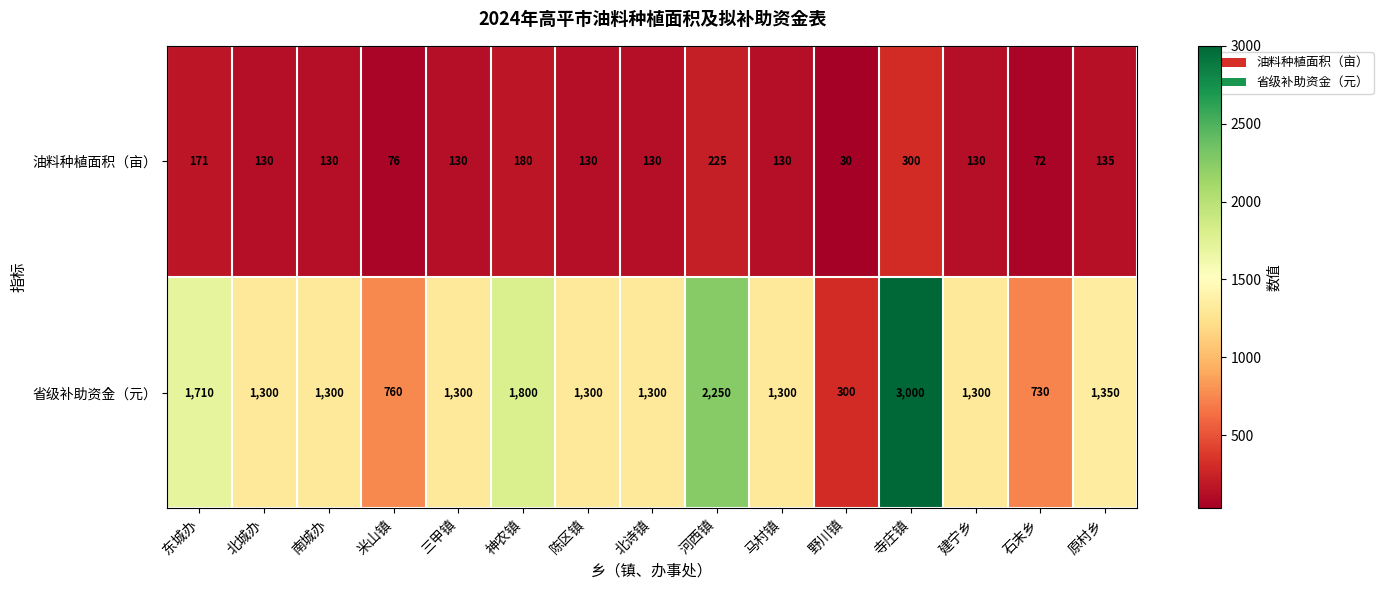

Rank the series by their average value, from highest to lowest.

省级补助资金（元）, 油料种植面积（亩）